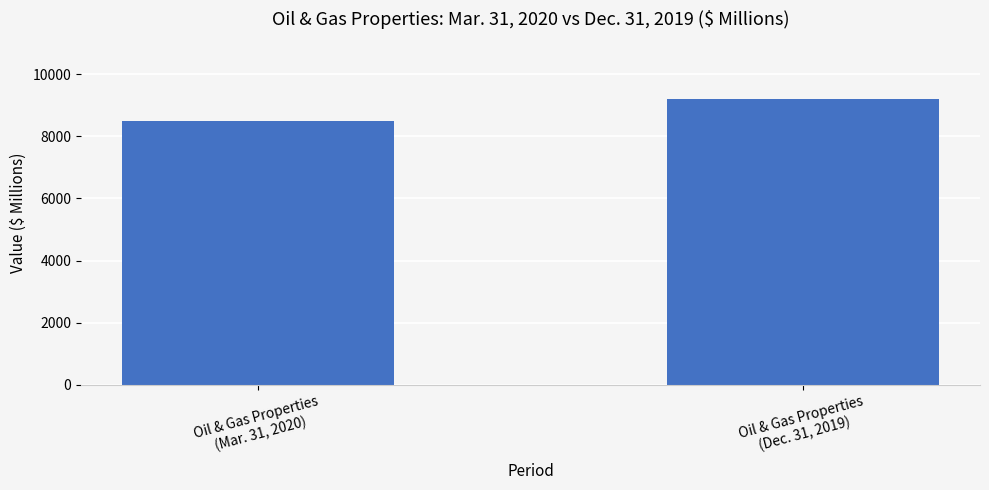

What is the change in value from Oil & Gas Properties
(Mar. 31, 2020) to Oil & Gas Properties
(Dec. 31, 2019)?

+719